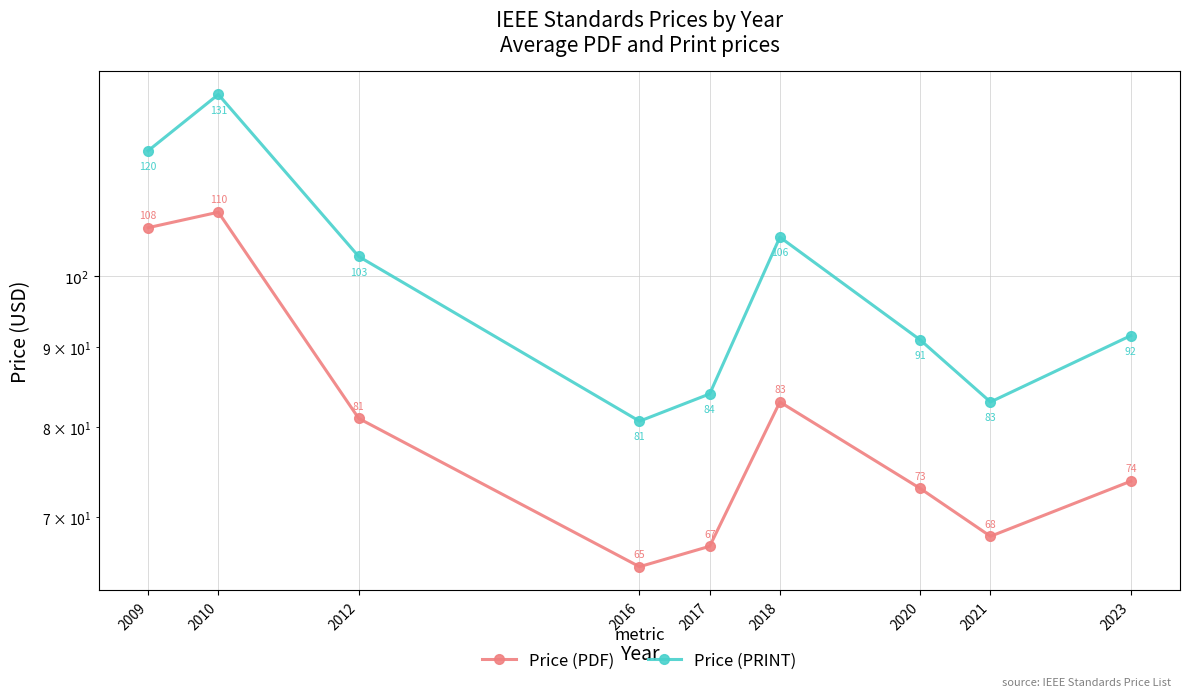

Read the Price (PRINT) value at 2020.

91.0